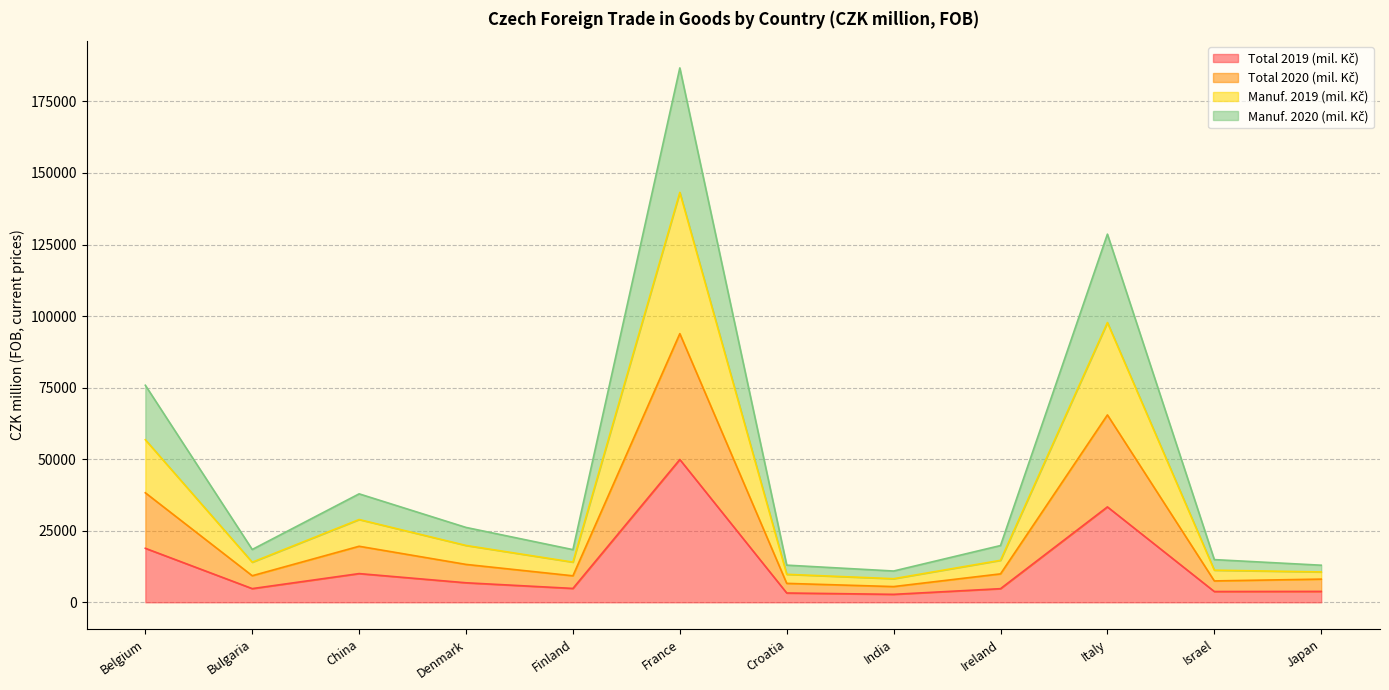

How many interior local peaks does the Total 2020 (mil. Kč) series have?

3